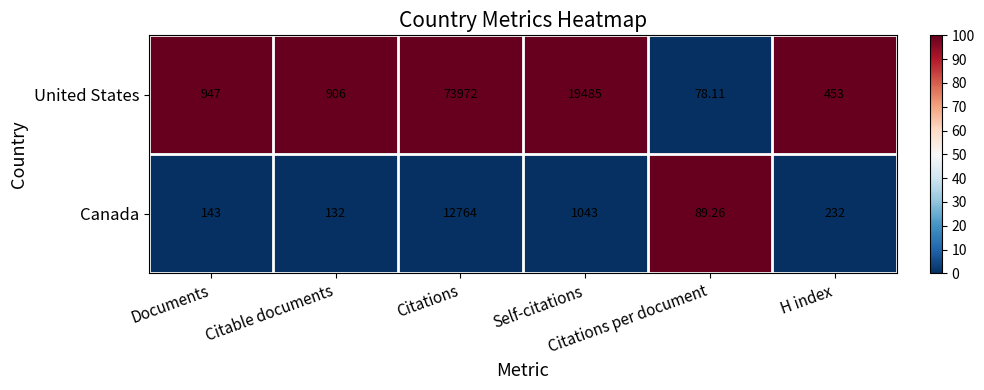

Which series has the widest spread of values?

United States